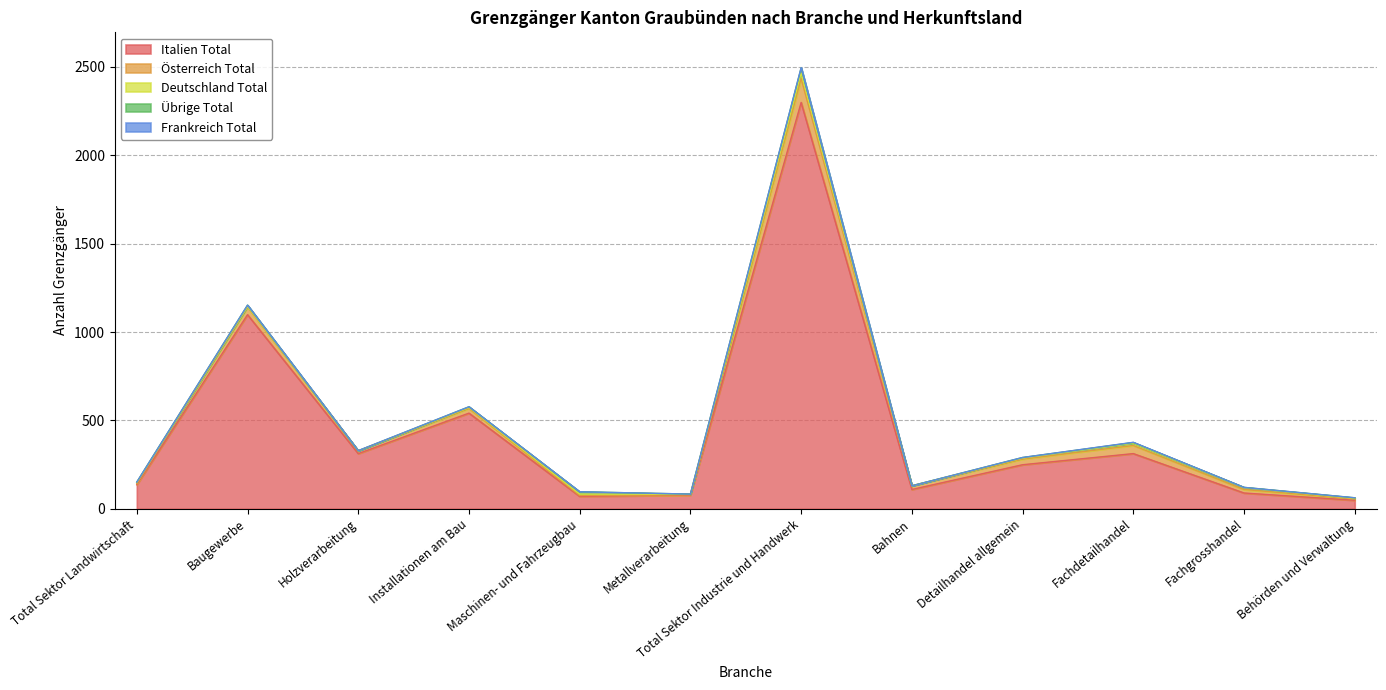

Rank the series by their maximum value, from lowest to highest.

Frankreich Total, Übrige Total, Deutschland Total, Österreich Total, Italien Total